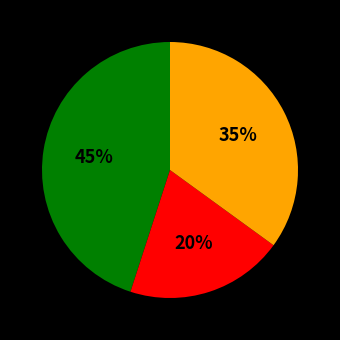

To the nearest percent, what is the difference between the largest and smallest slice percentages?

25%